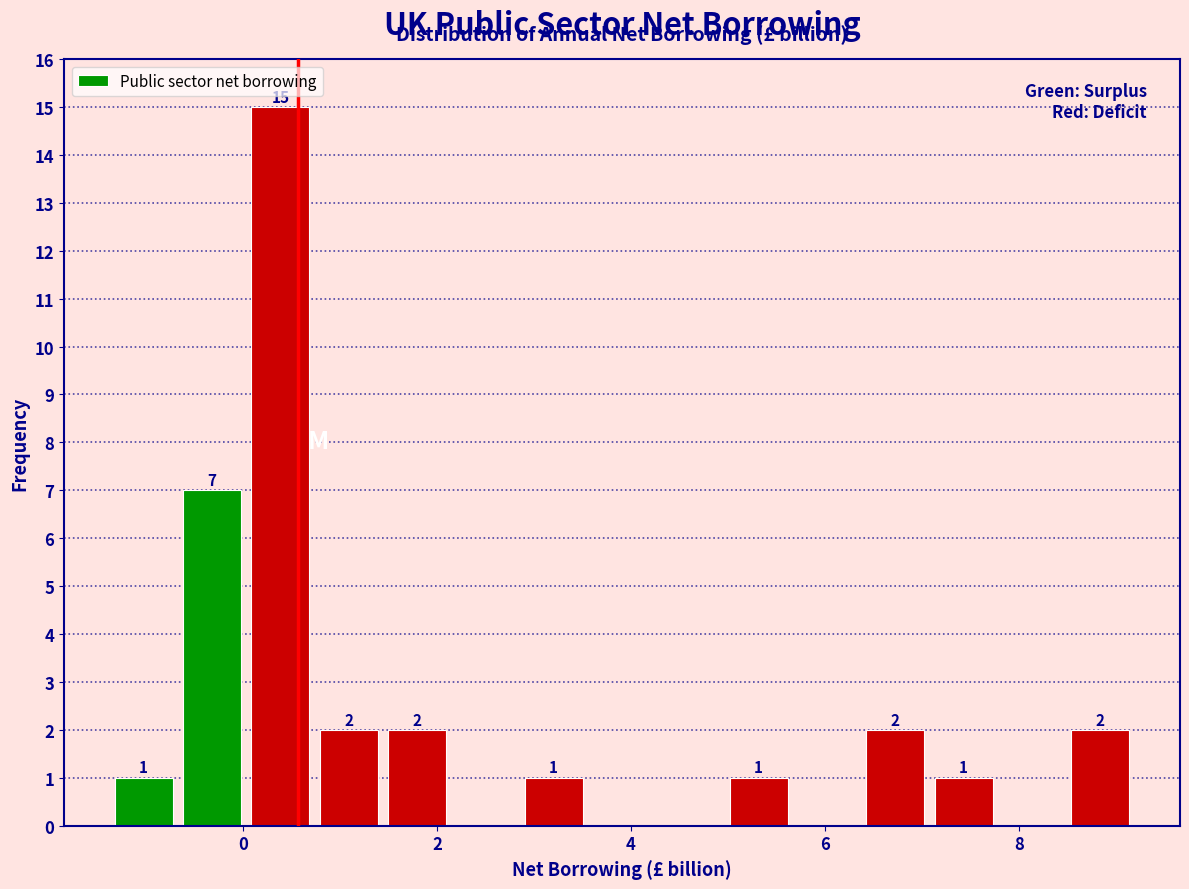

Around what value on the x-axis is the tallest bar? Give the approximate position of its centre, as read against the axis.

0.4